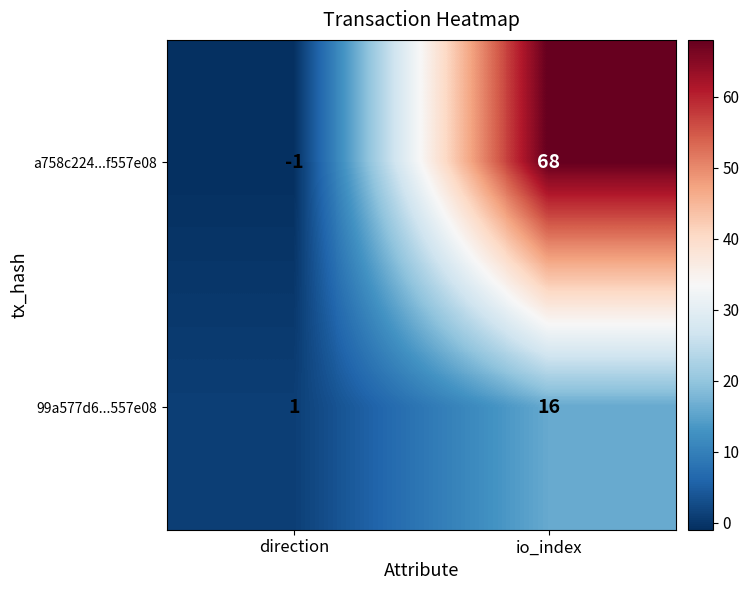

The 99a577d6...557e08 series shows 3 at io_index. True or false?

False